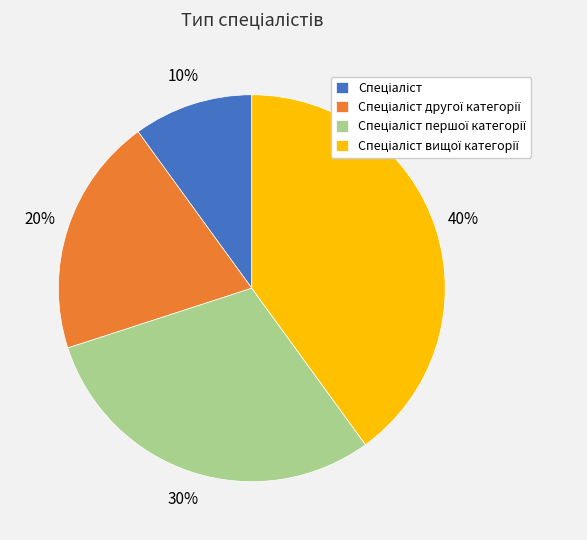

Is there a majority slice in this chart?

No